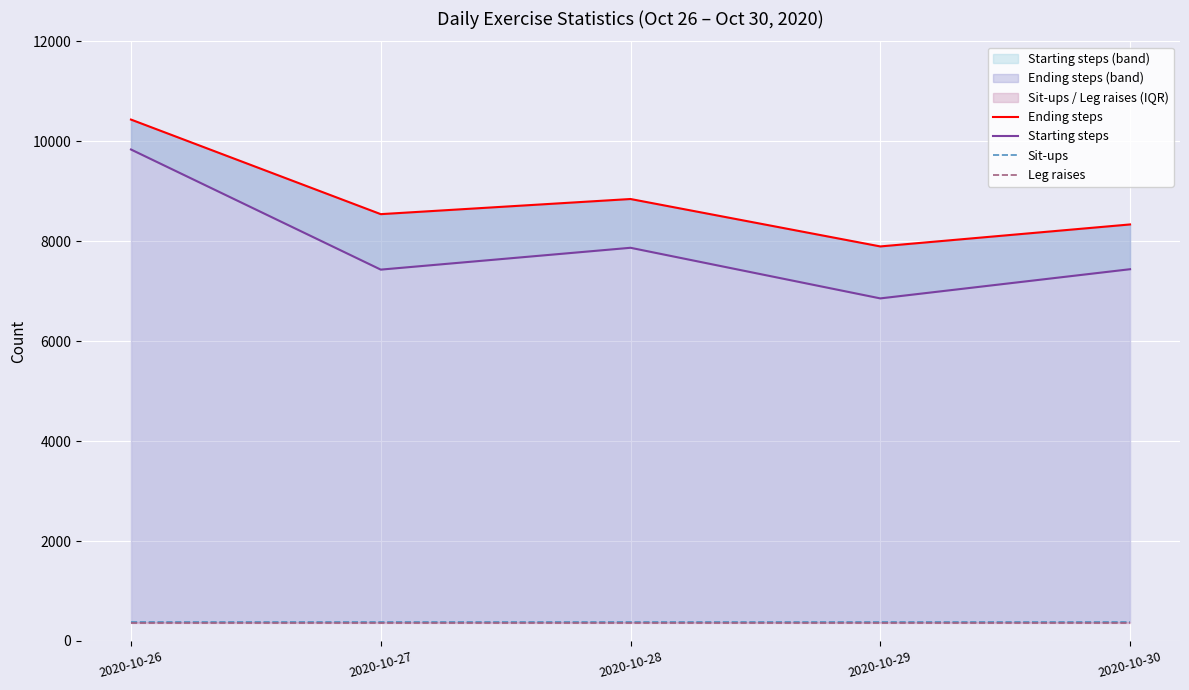

What is the difference between the highest and lowest values at 2020-10-29?

7546